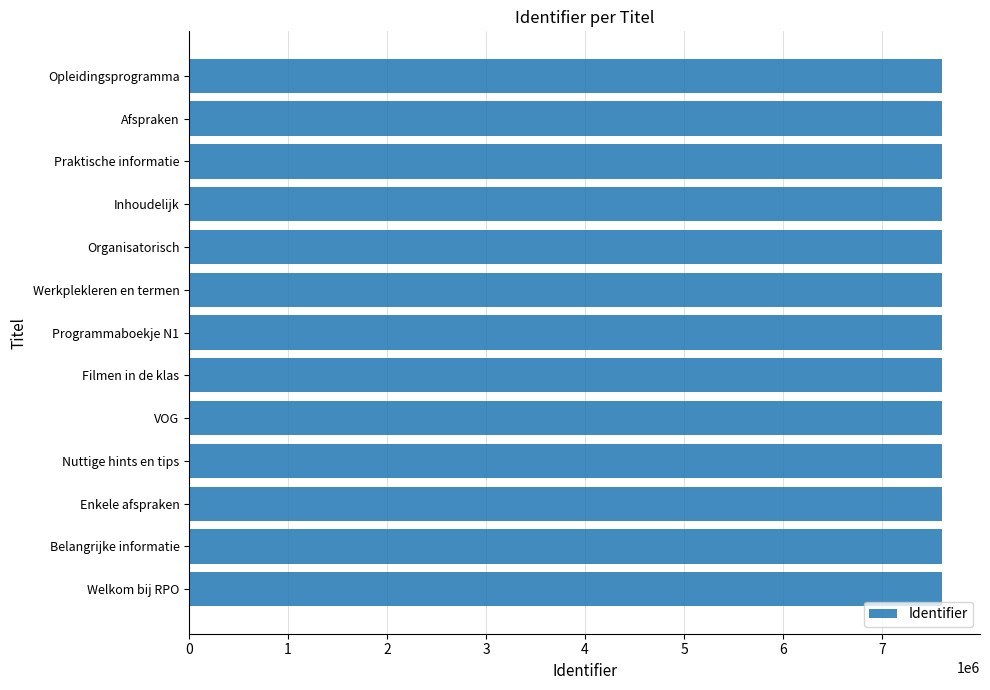

What is the maximum value shown in the chart?

7610329